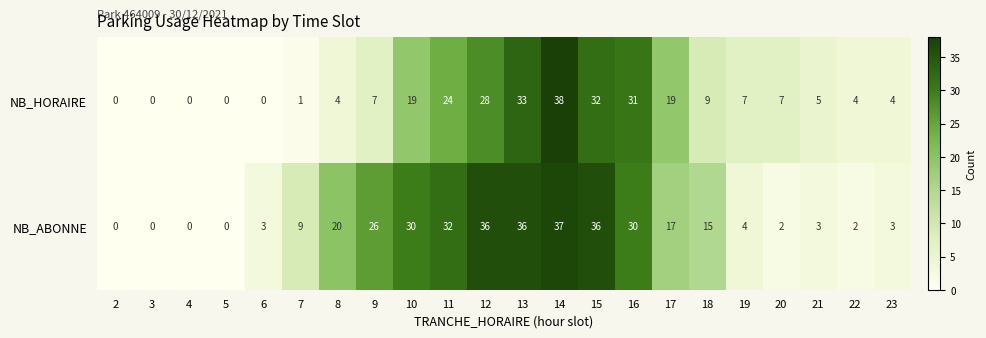

Where does the NB_ABONNE series first go above 15?

8